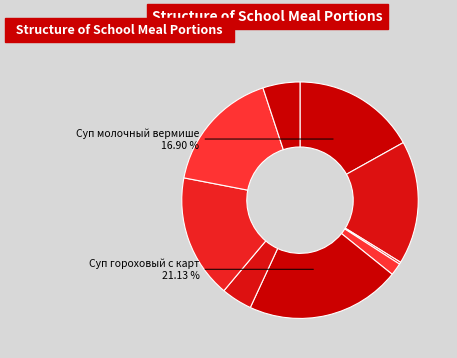

How many segments does this pie chart have?

9